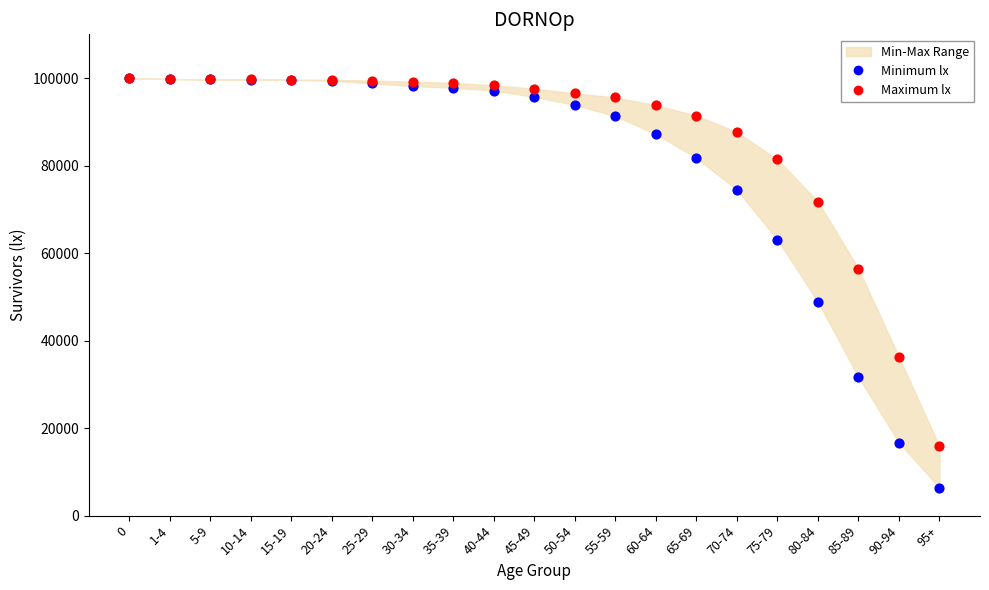

In the Maximum lx series, what Y value is closest to 57910?

56428